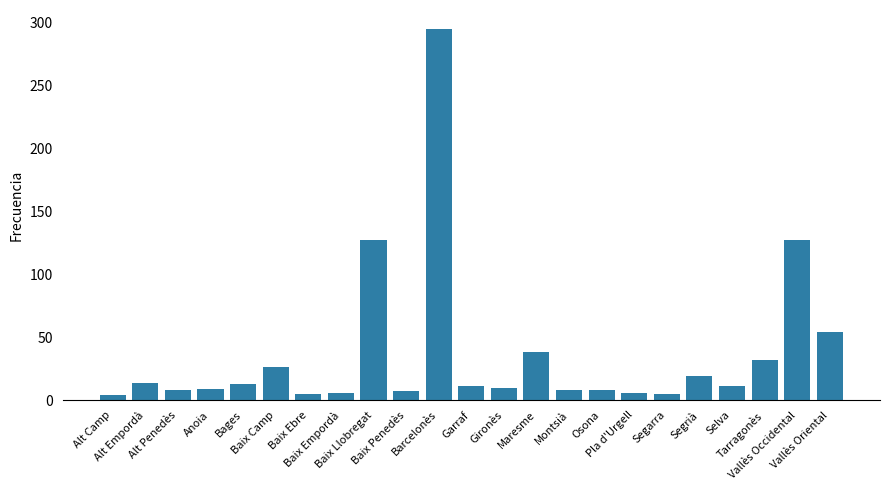

What is the average value?

37